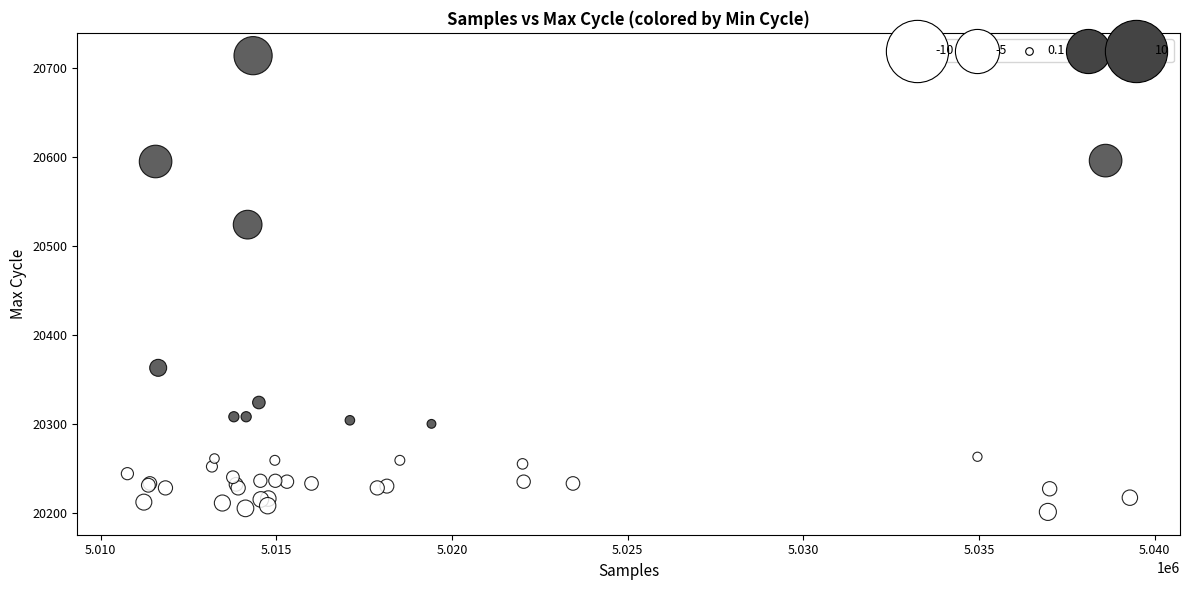

What Y value in the scatter plot is closest to 20457?

20524